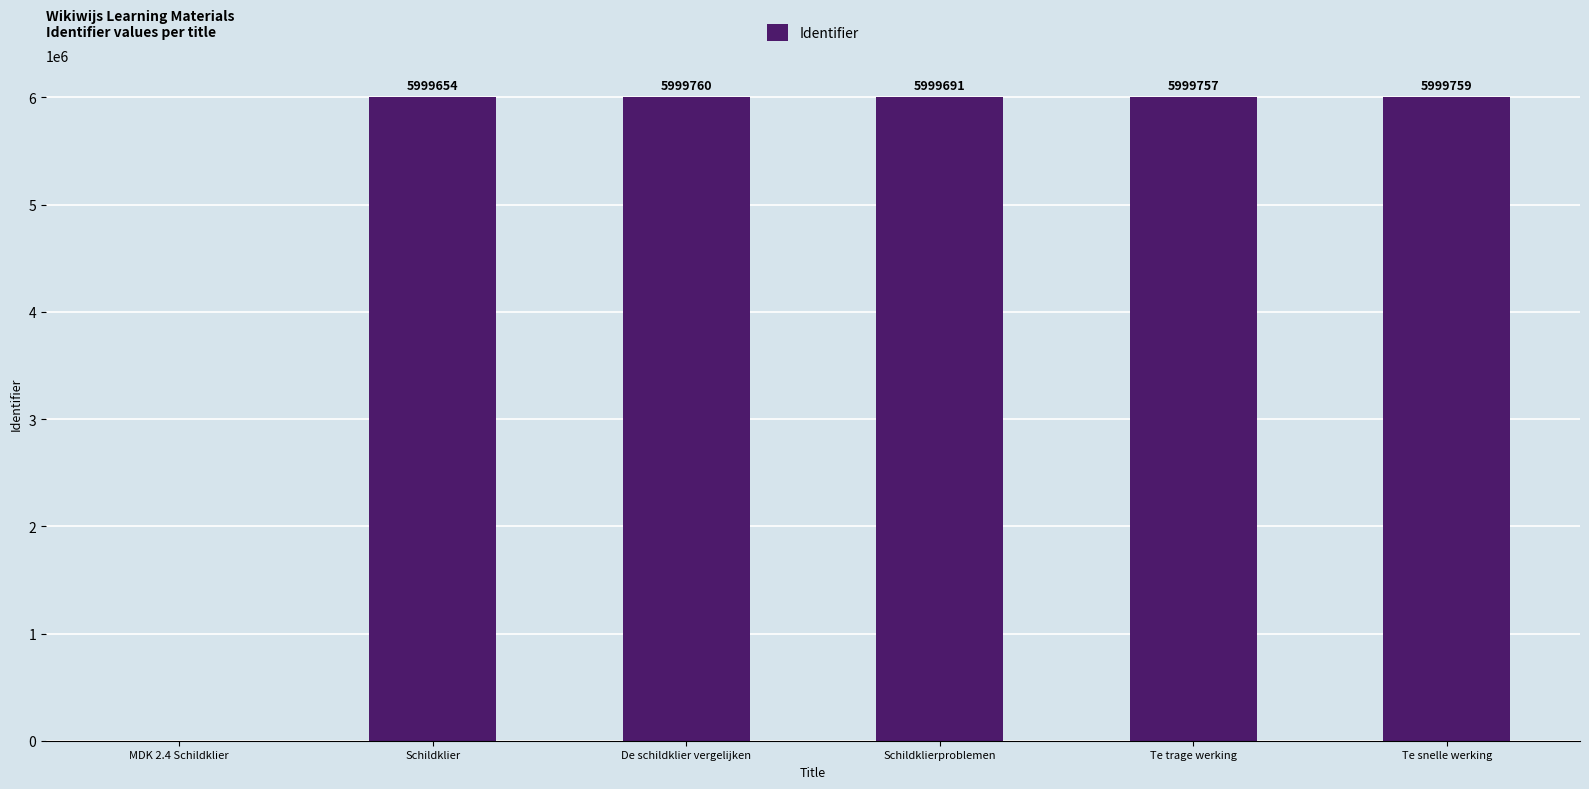

Where is the data nearest to the value 2999880?

Schildklier